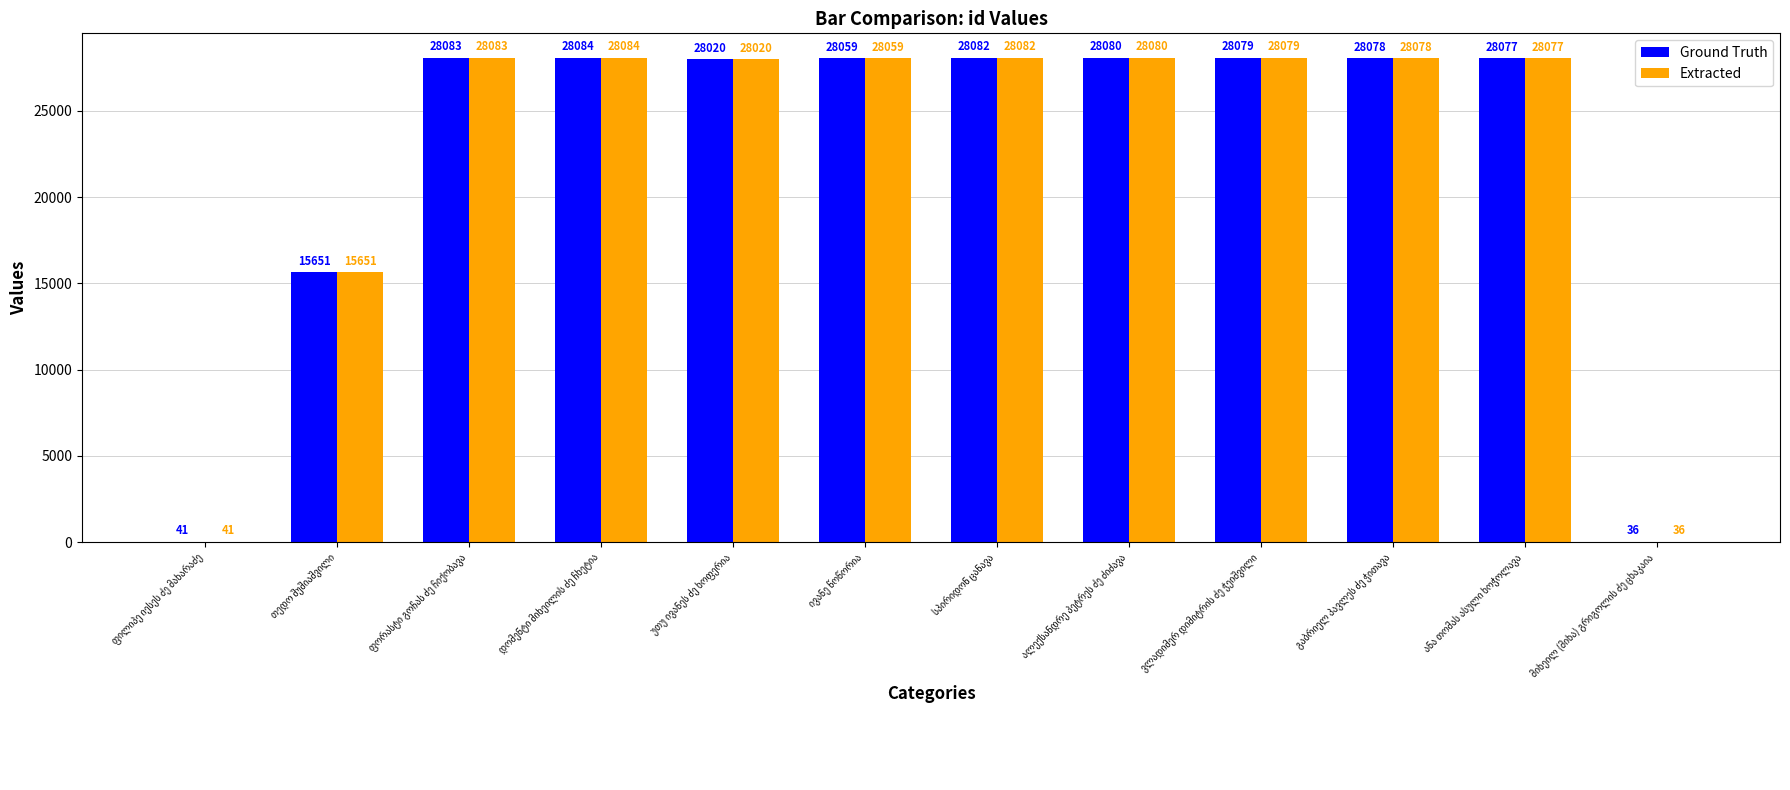

What is the sum of all Ground Truth values?

268370